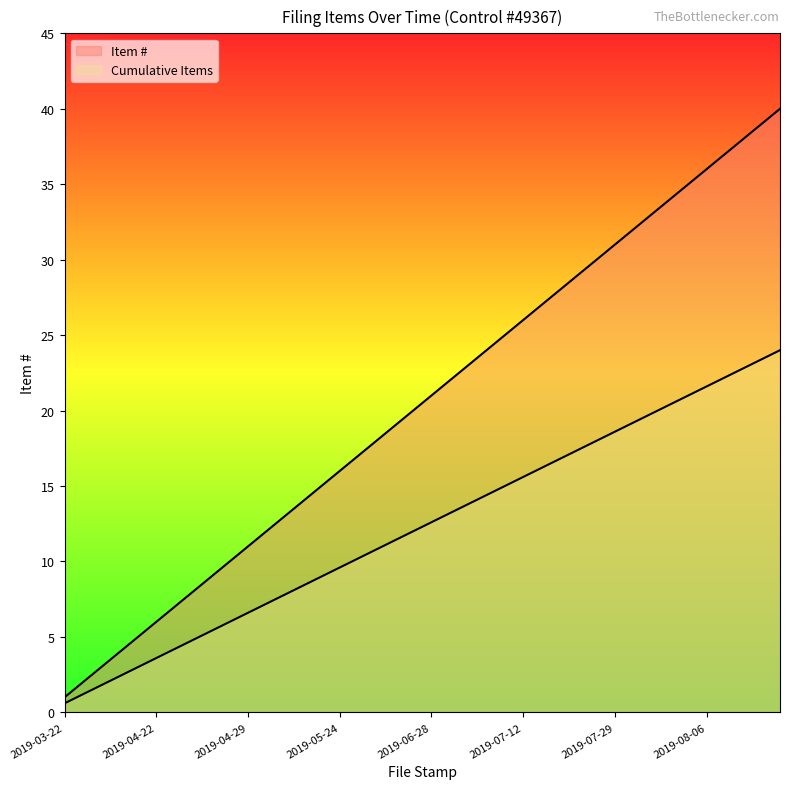

True or false: Cumulative Items has a value of 2.5 at 2019-04-22.

False